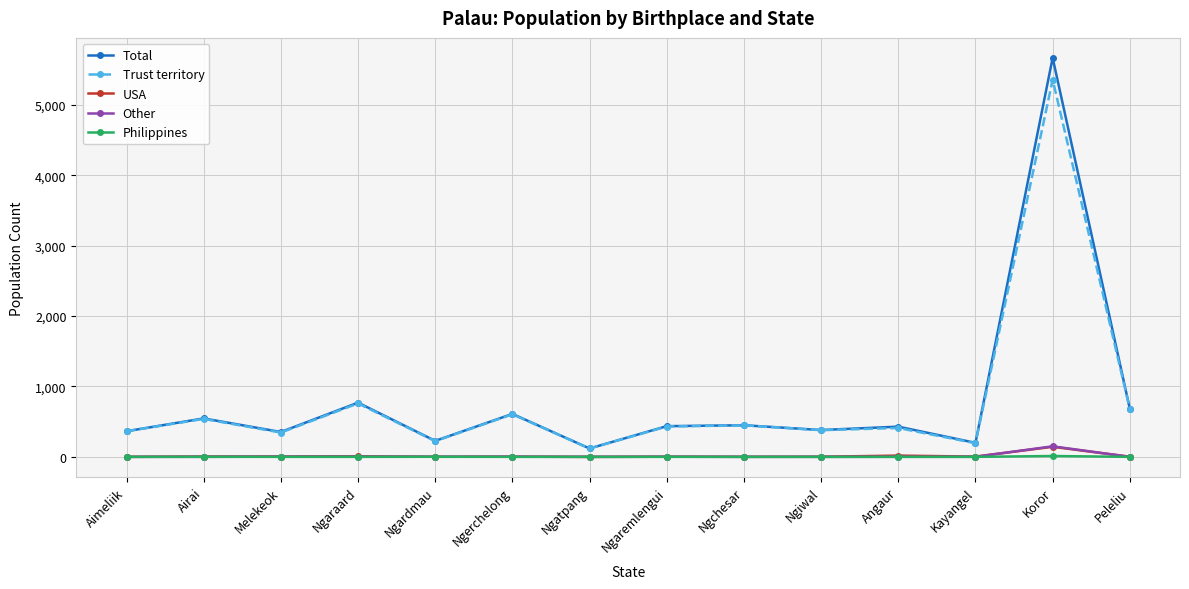

At which category is the sum across all series the highest?

Koror